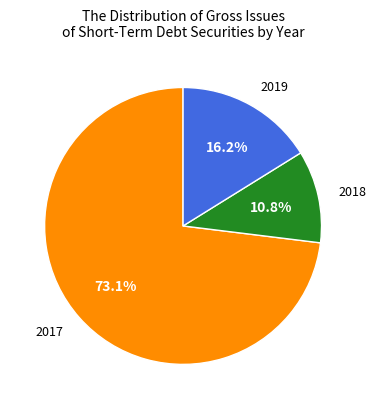

Does any single category account for the majority?

Yes